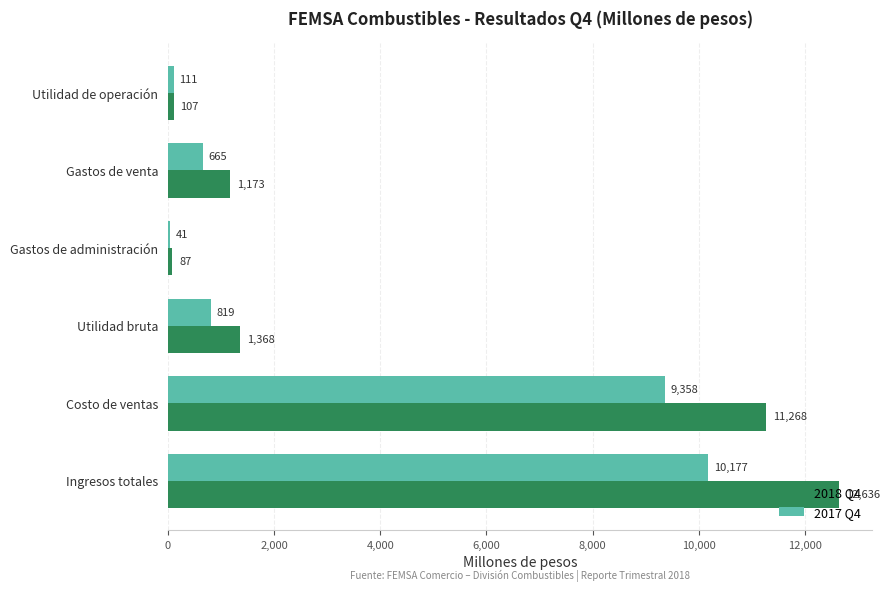

What is the average value of the 2017 Q4 series?

3528.6